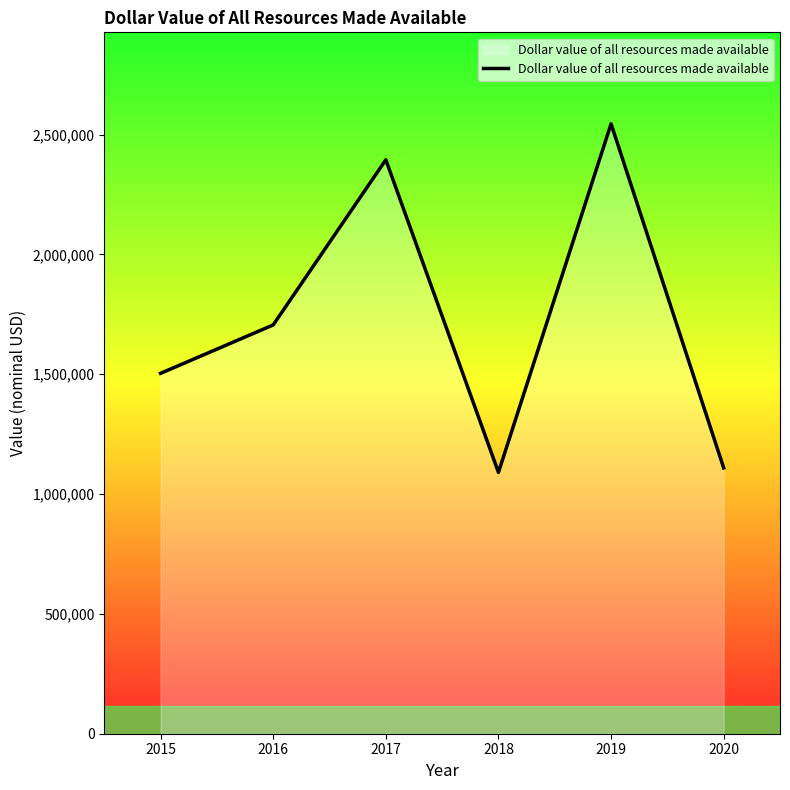

Approximately how many times larger is the value at 2018 compared to 2017?

0.5